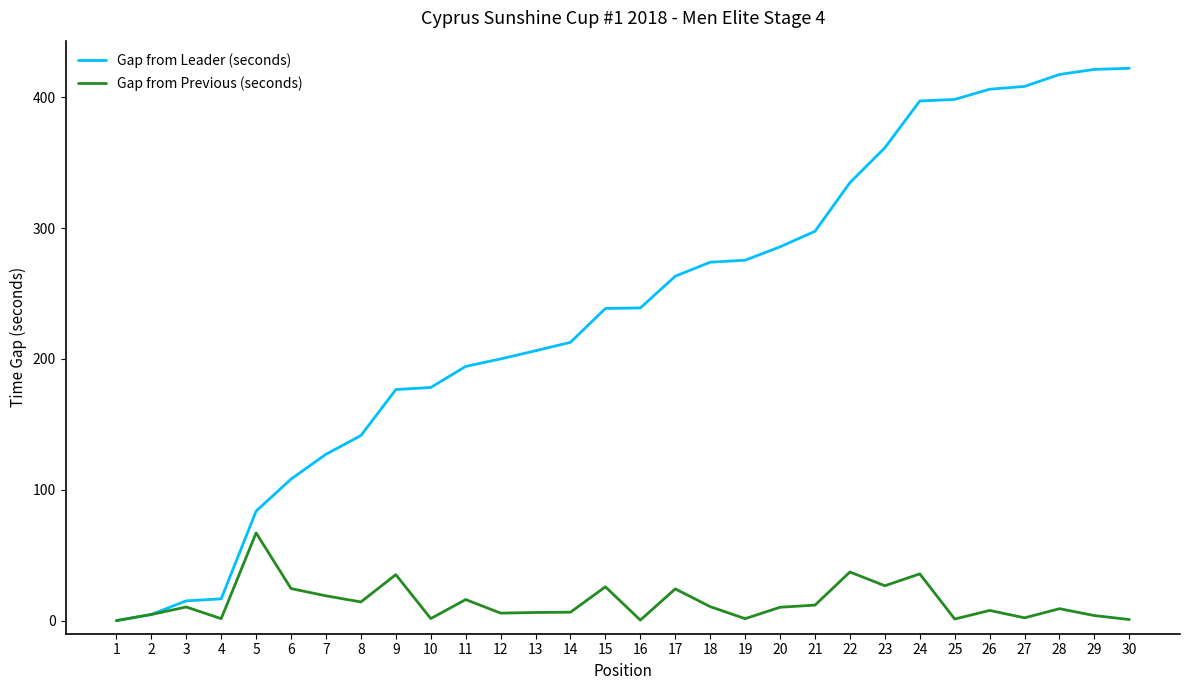

At 20, list the series in order from smallest to largest.

Gap from Previous (seconds), Gap from Leader (seconds)